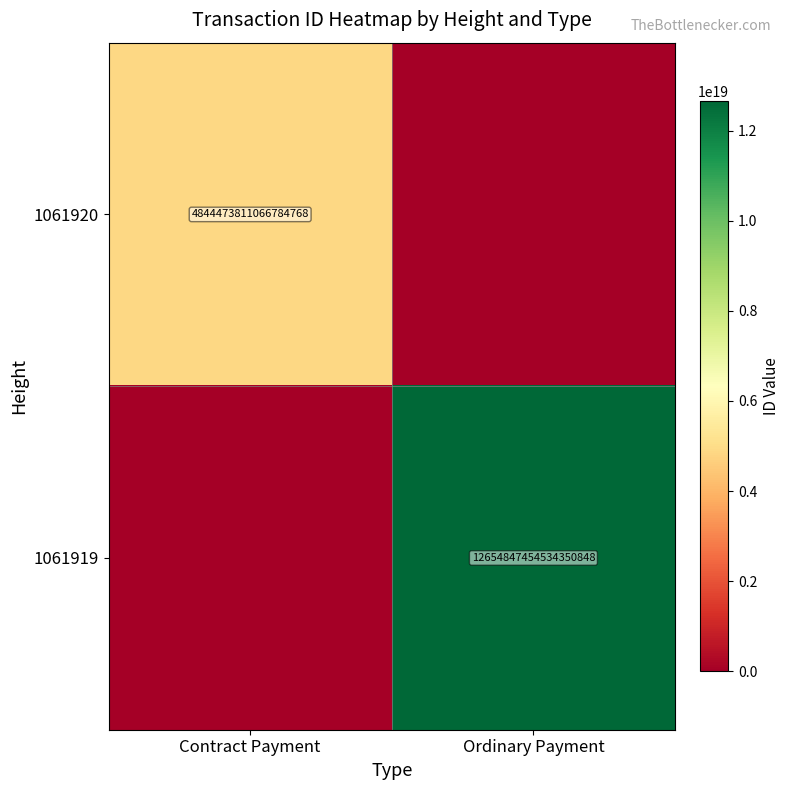

Is it true that 1061919 equals 16553186122108805120 at Ordinary Payment?

False